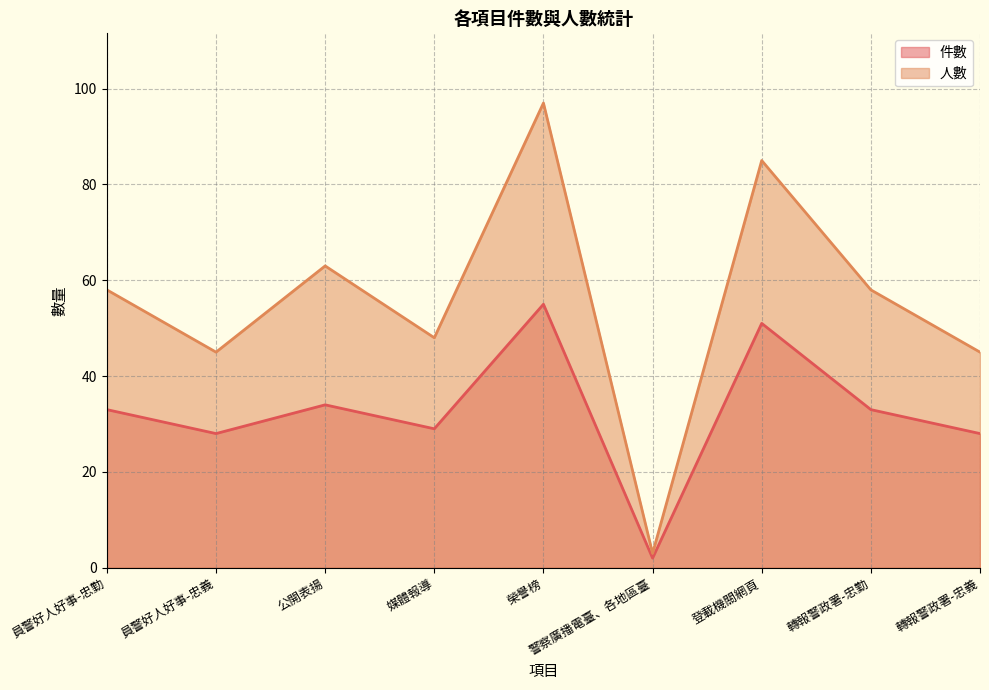

What is the sum of the 人數 values at 榮譽榜 and 員警好人好事-忠義?

142